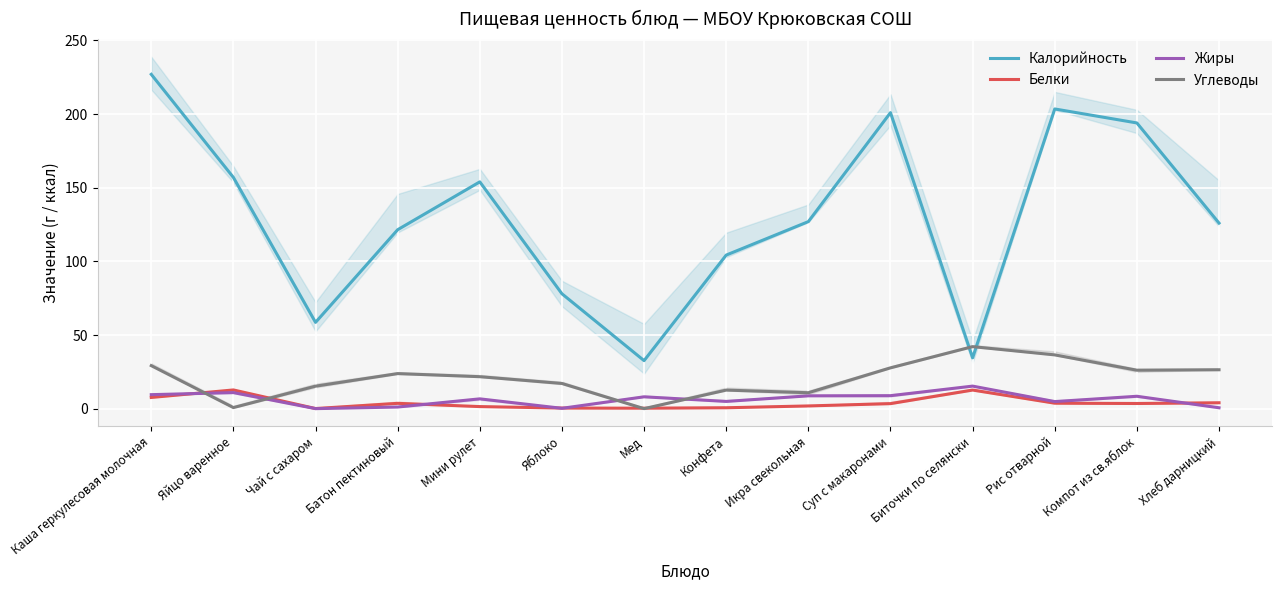

Reading left to right, what are all the values shown in this chart?

Калорийность: 227.0	157.0	58.6	121.5	154.0	78.0	32.6	104.3	127.0	201.0	34.5	203.5	194.0	126.0
Белки: 7.6	12.7	0.1	3.6	1.4	0.4	0.3	0.6	1.8	3.4	12.6	3.7	3.5	4.0
Жиры: 9.5	10.9	0.0	1.1	6.7	0.2	8.0	4.9	8.7	8.8	15.3	4.8	8.4	0.6
Углеводы: 29.2	0.7	15.3	23.8	21.7	17.1	0.0	12.6	10.8	27.7	42.1	36.5	26.1	26.4